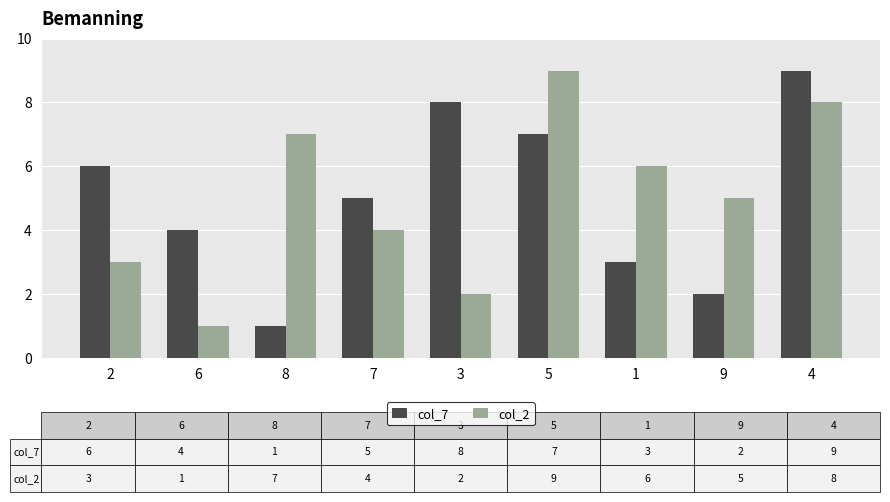

Reading left to right, list all the values displayed in this chart.

col_7: 2=6	6=4	8=1	7=5	3=8	5=7	1=3	9=2	4=9
col_2: 2=3	6=1	8=7	7=4	3=2	5=9	1=6	9=5	4=8